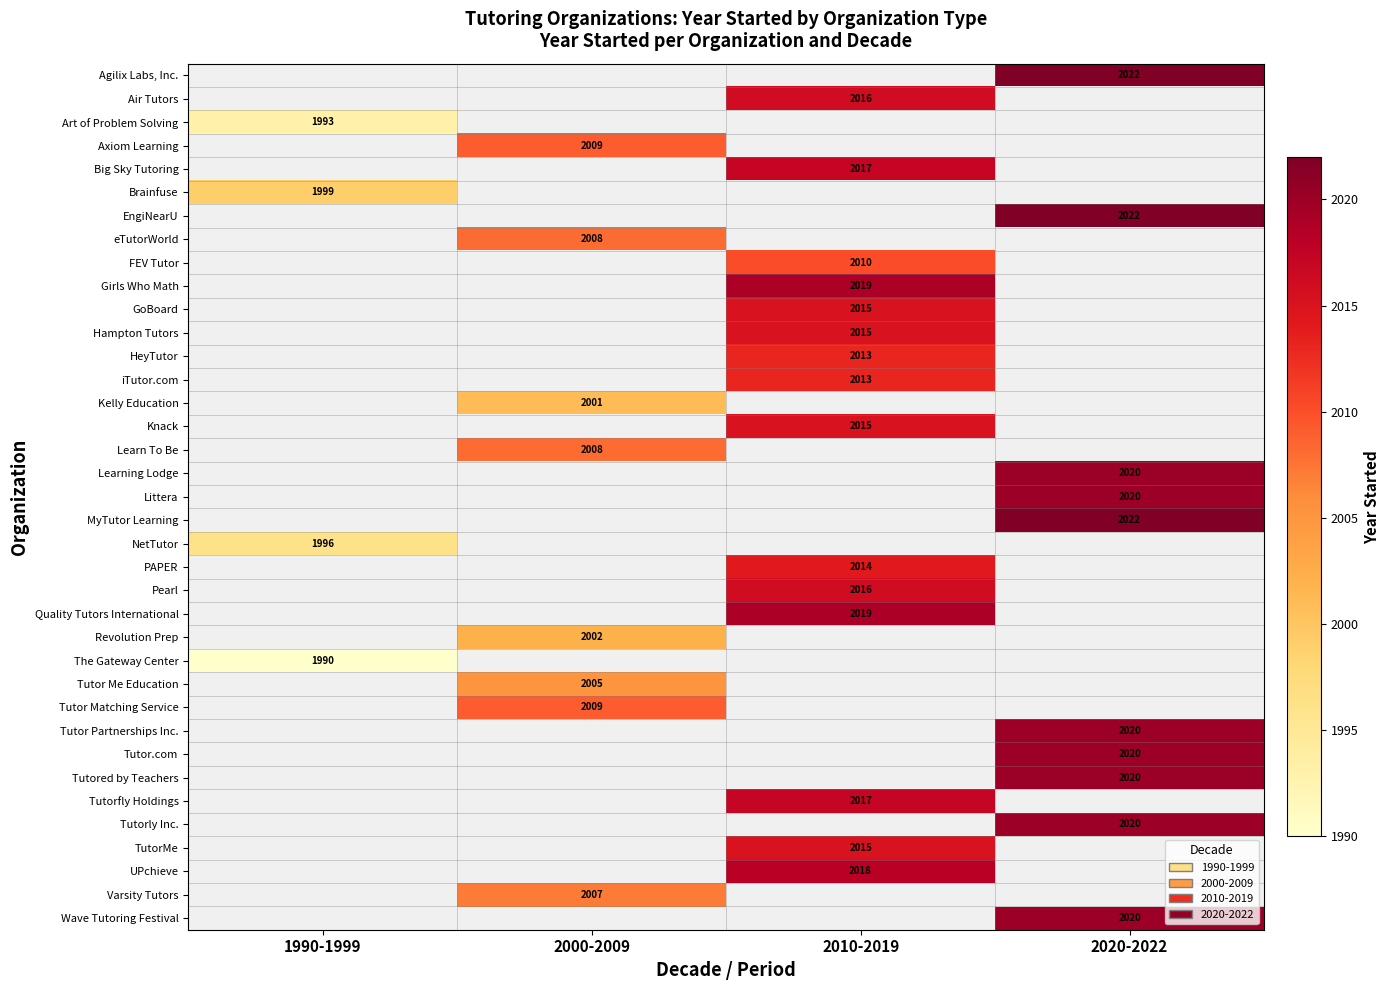

Is it true that Quality Tutors International equals 3371 at 2010-2019?

False